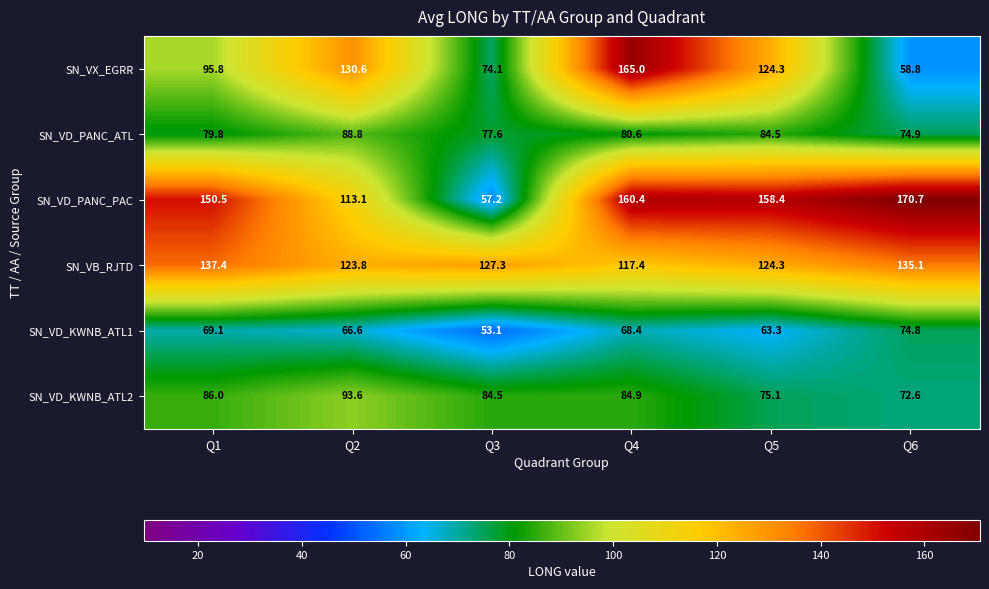

What is the difference between the maximum and second lowest values in the SN_VX_EGRR series?

90.9